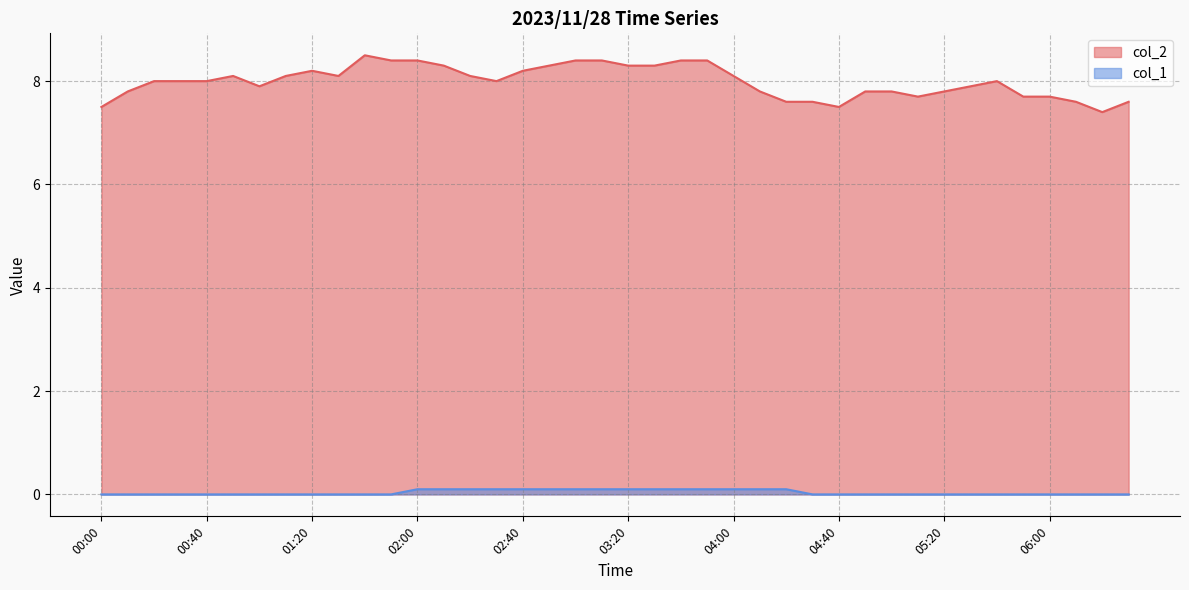

At which label does col_2 reach its peak?

01:40